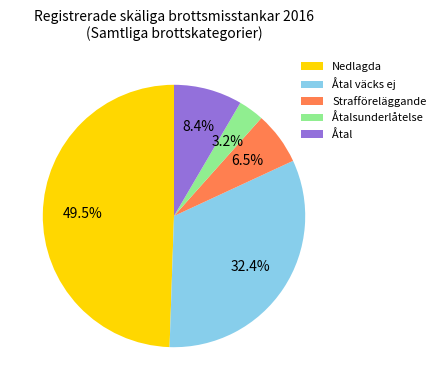

To the nearest percent, what is the difference between the Åtal väcks ej and Nedlagda slice percentages?

17%